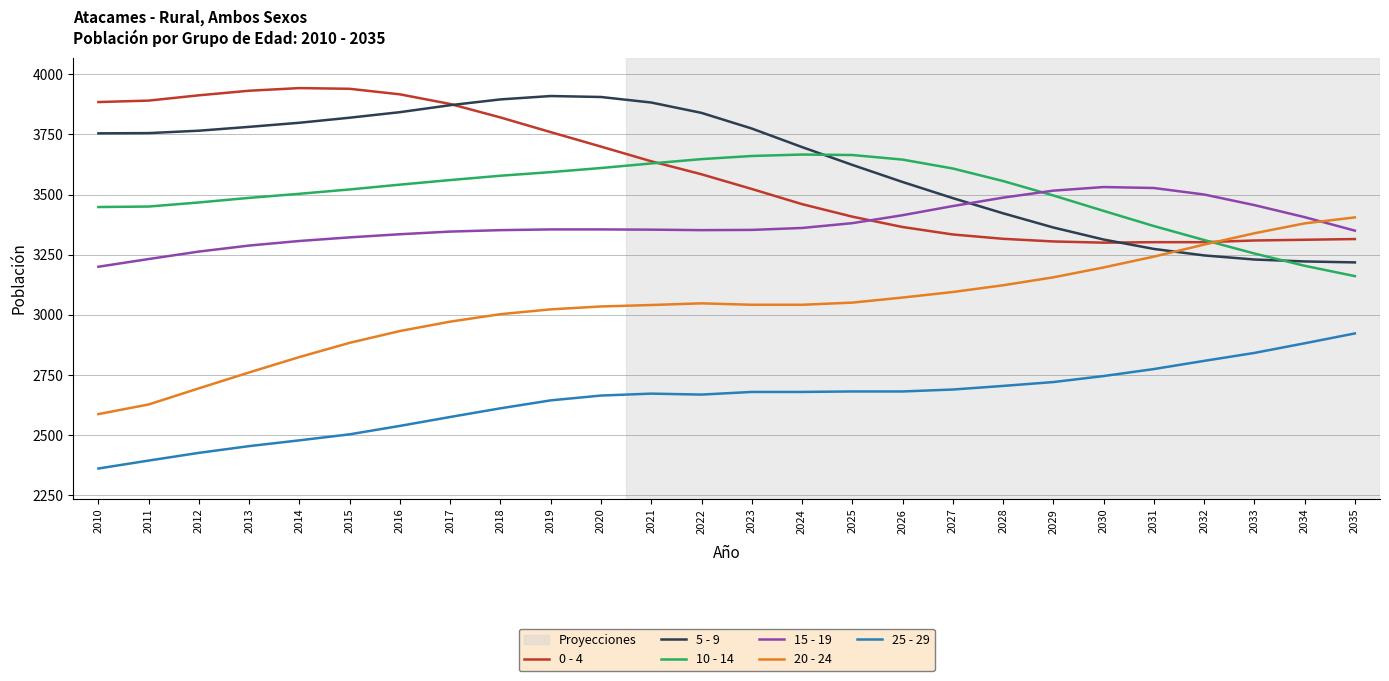

True or false: 10 - 14 has a value of 2347 at 2018.

False